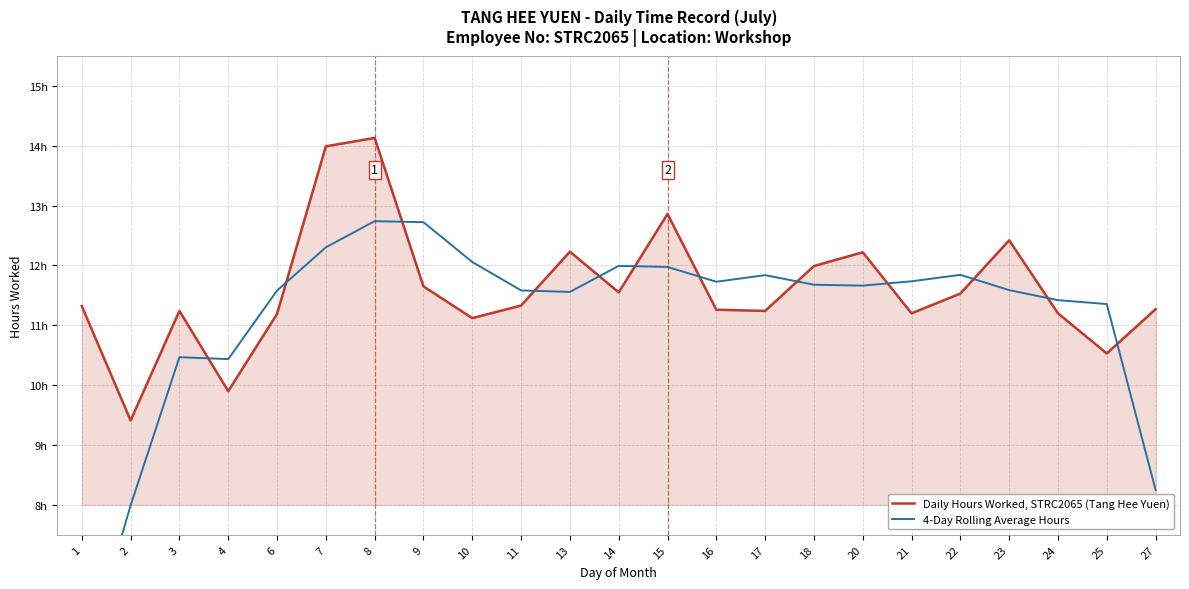

At how many categories does at least one series exceed 7?

23